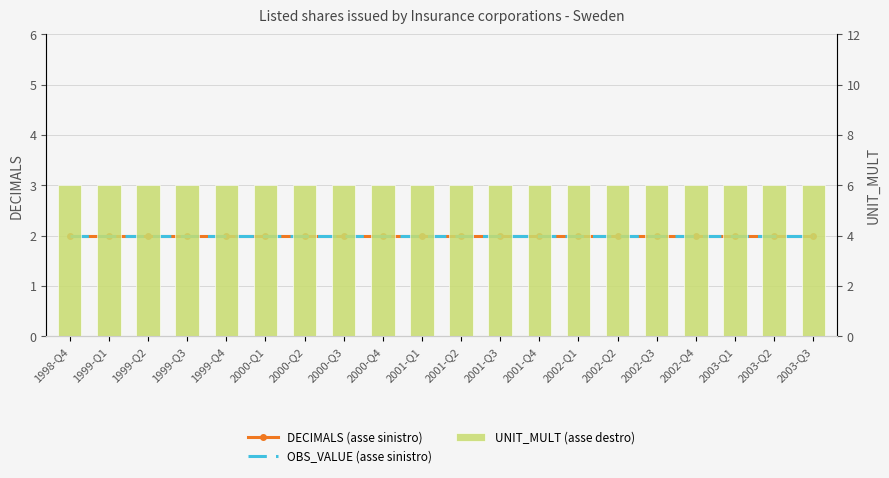

What is the label of the 13th bar from the left?

2001-Q4